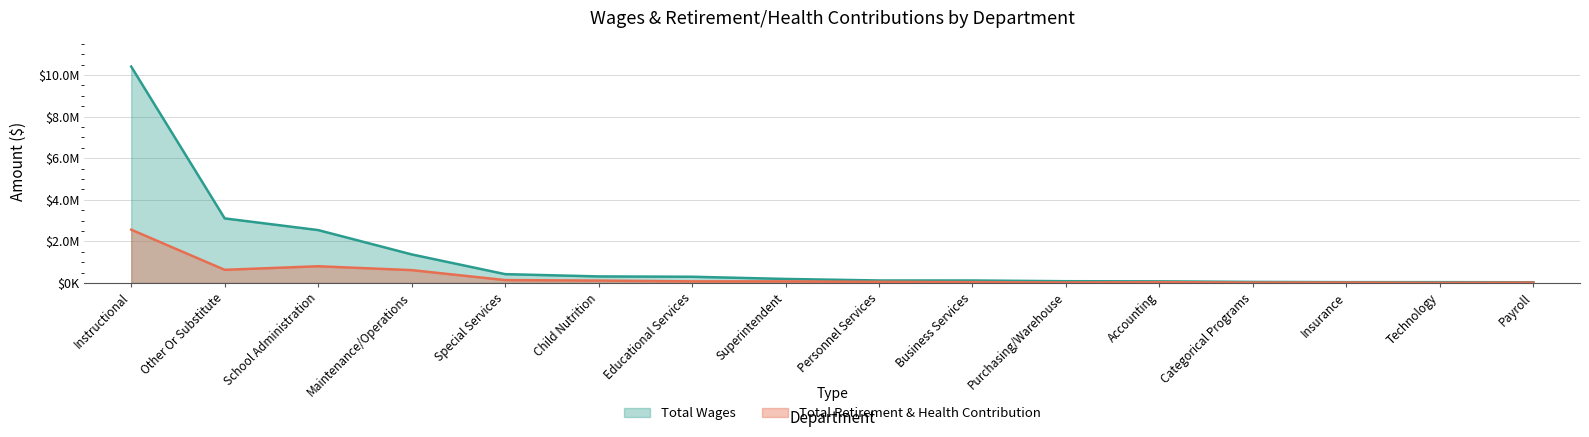

Is it true that Total Retirement & Health Contribution equals 801052 at School Administration?

True